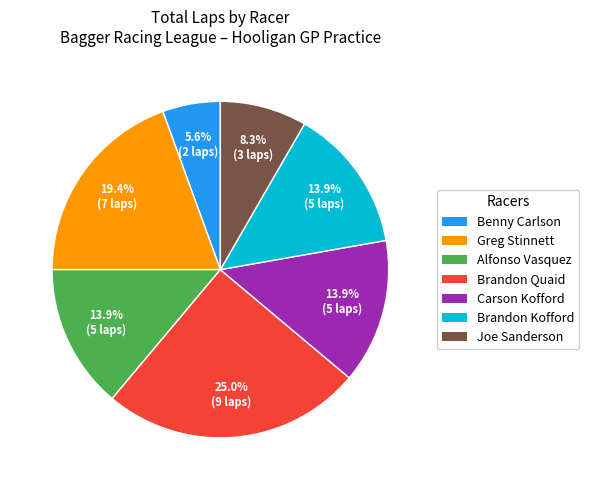

To the nearest percent, what is the average slice percentage?

14%